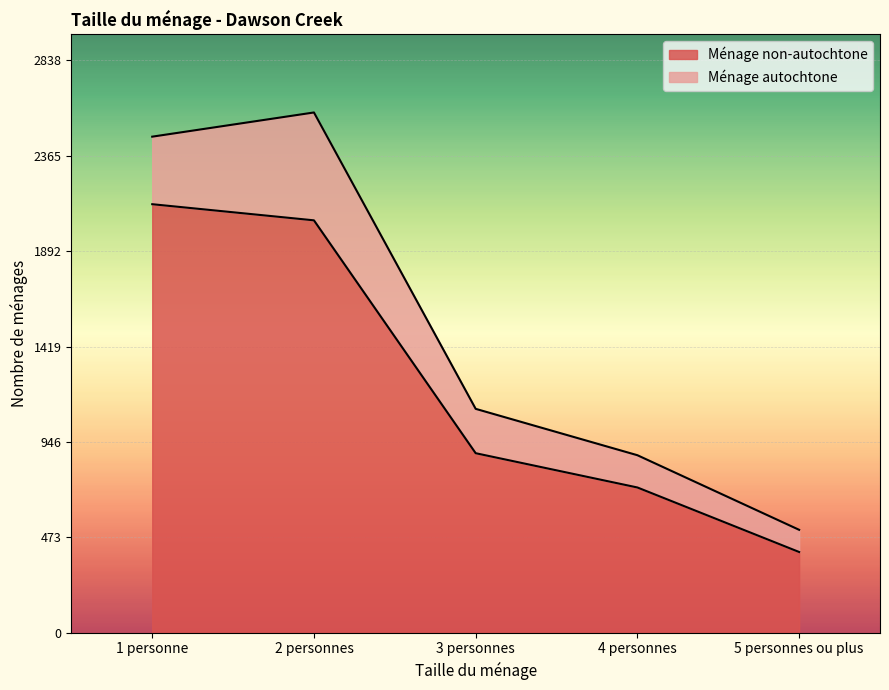

Is it true that the value at 3 personnes is 890?

True